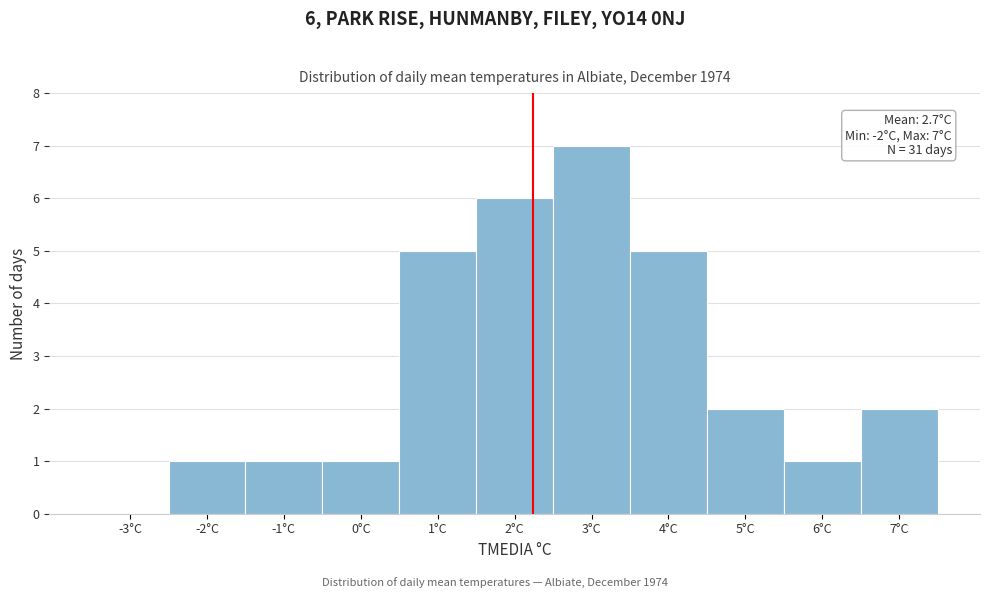

Reading left to right, what are all the values shown in this chart?

-3°C=0	-2°C=1	-1°C=1	0°C=1	1°C=5	2°C=6	3°C=7	4°C=5	5°C=2	6°C=1	7°C=2